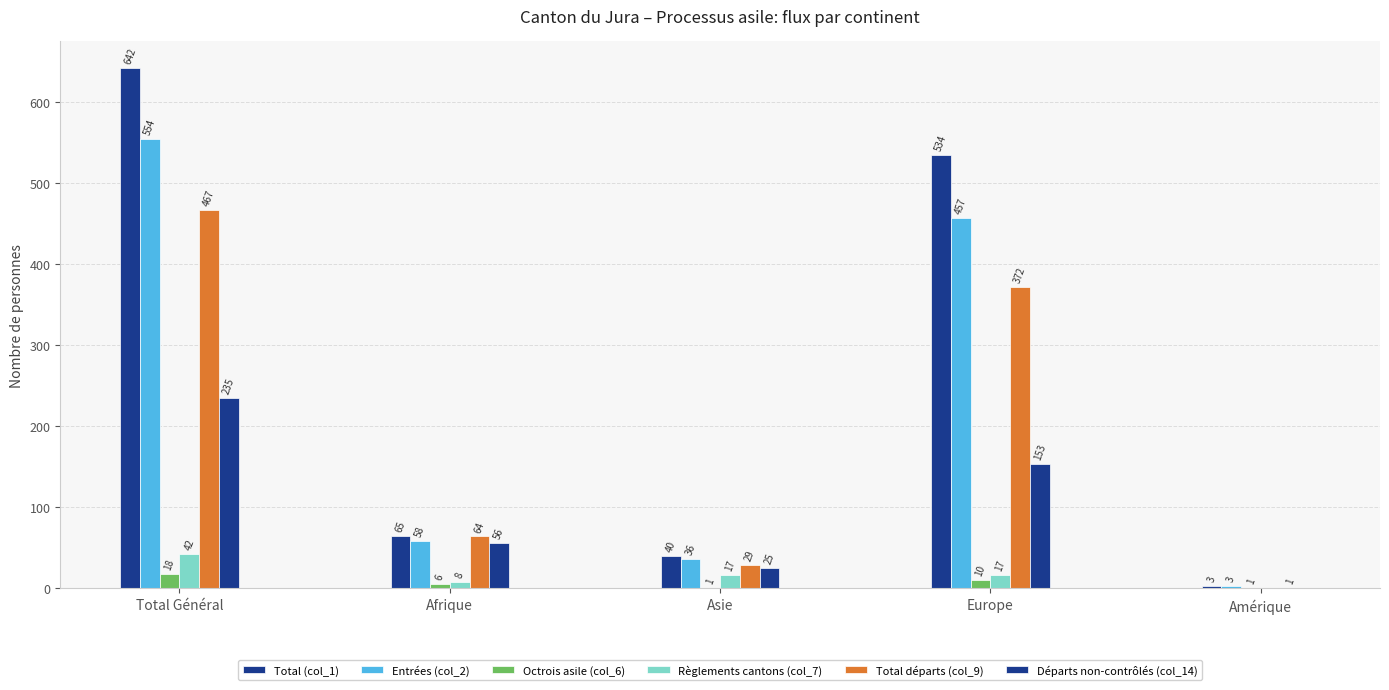

What is the maximum value shown in the chart?

642